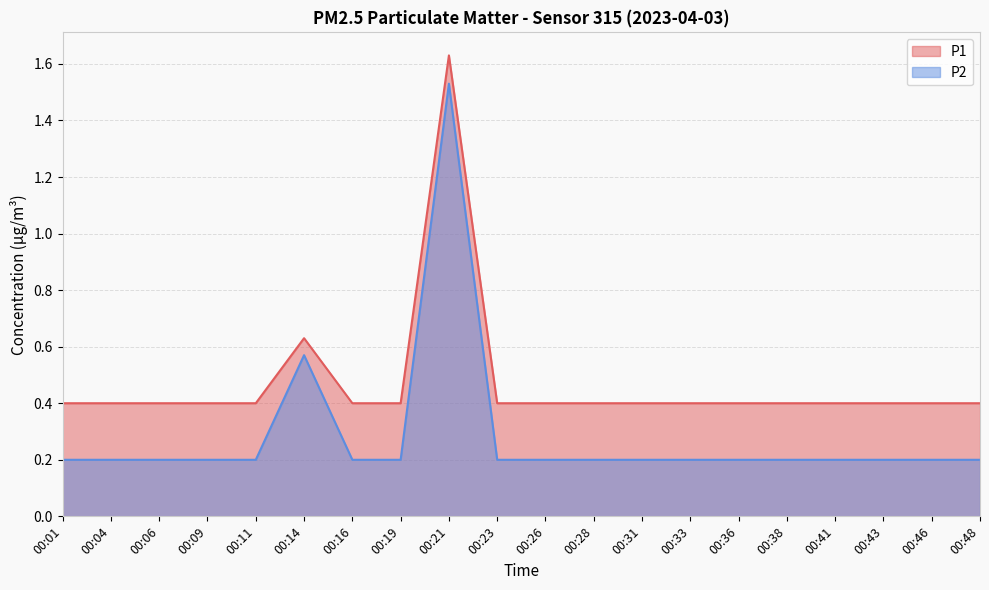

What is the value of the P1 point at the 20th from the left?

0.4